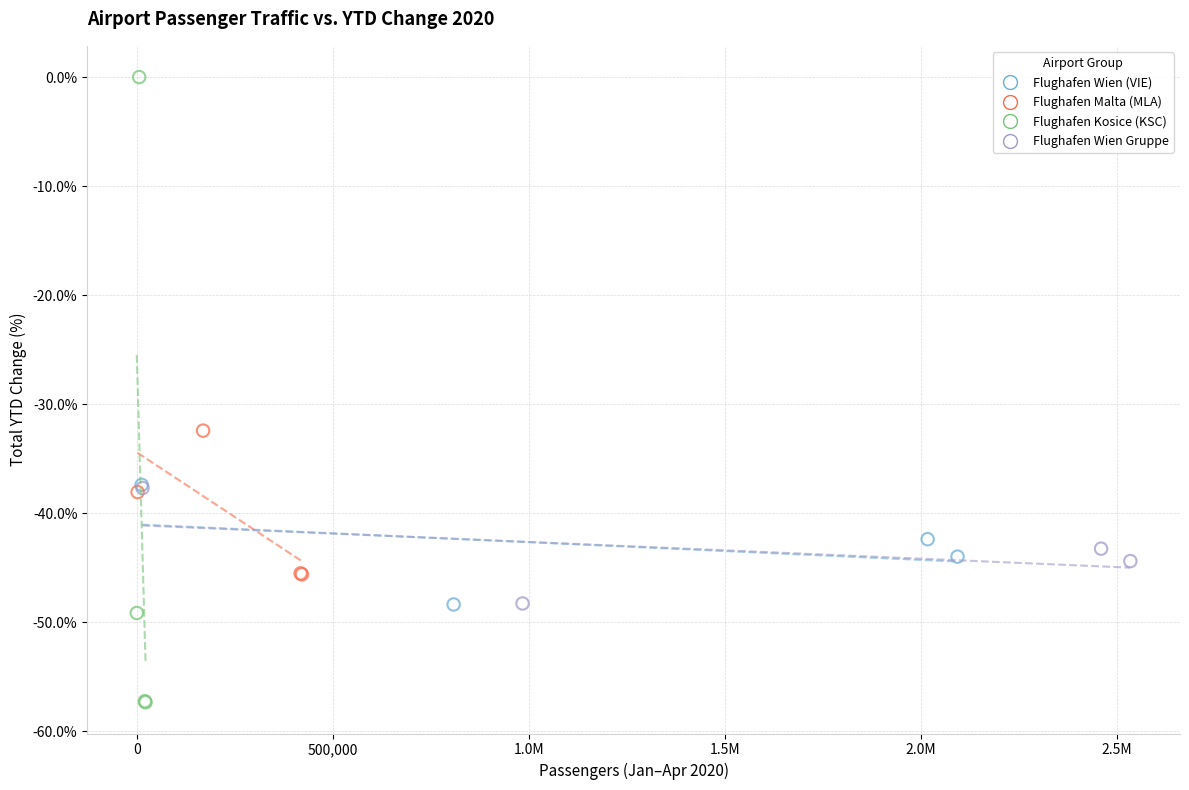

Which series contains the lowest Y value?

Flughafen Kosice (KSC)